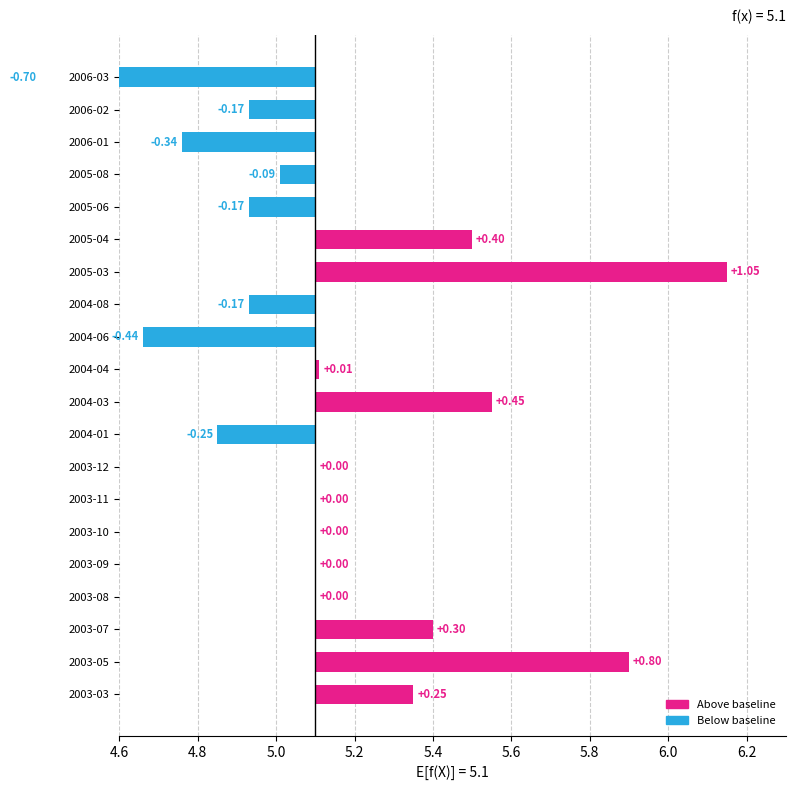

Which label corresponds to the smallest value in the chart?

2006-03